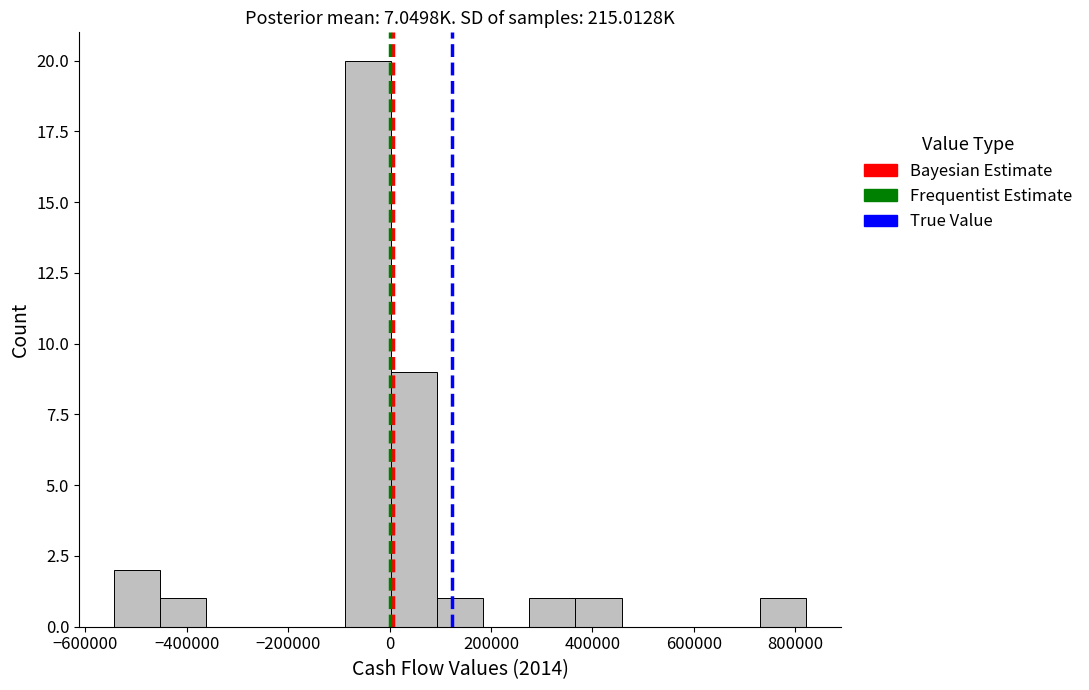

Reading left to right, list every bar in this chart as the range it spans on the x-axis followed by its height. Neither the bar edges nor the heights are printed on the chart, so give them approximately, as read against the axes.

-540000 to -460000: 2
-460000 to -360000: 1
-360000 to -280000: 0
-280000 to -180000: 0
-180000 to -80000: 0
-80000 to 0: 20
0 to 100000: 9
100000 to 180000: 1
180000 to 280000: 0
280000 to 360000: 1
360000 to 460000: 1
460000 to 540000: 0
540000 to 640000: 0
640000 to 740000: 0
740000 to 820000: 1